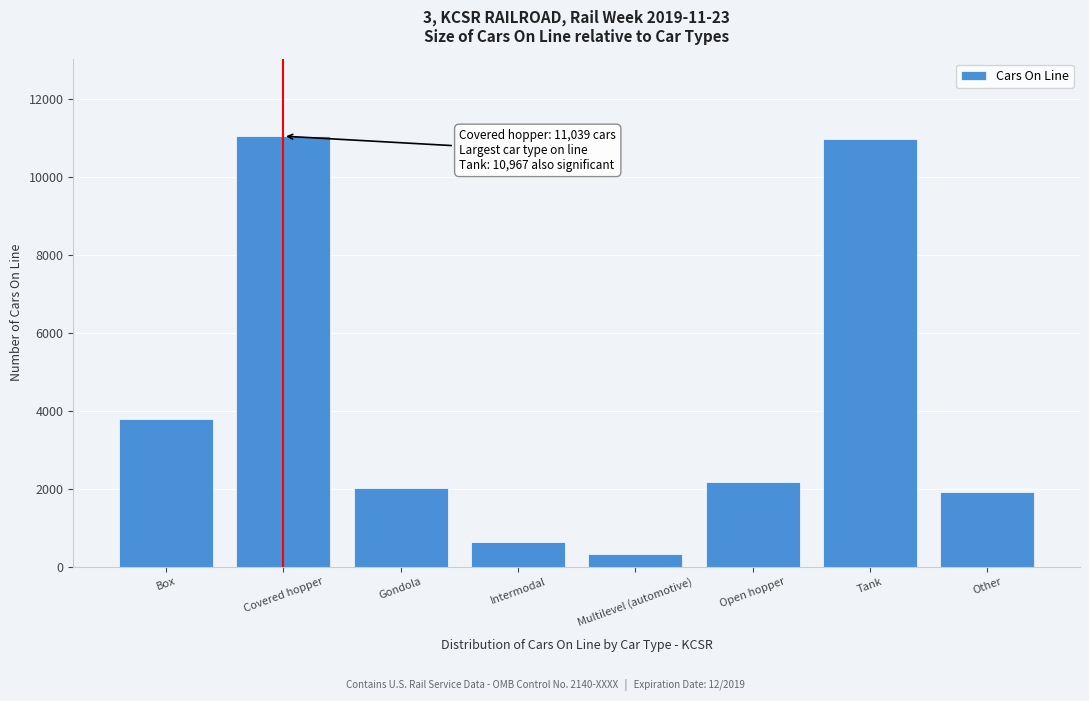

Reading left to right, list all the values displayed in this chart.

3793	11039	2018	627	333	2179	10967	1901